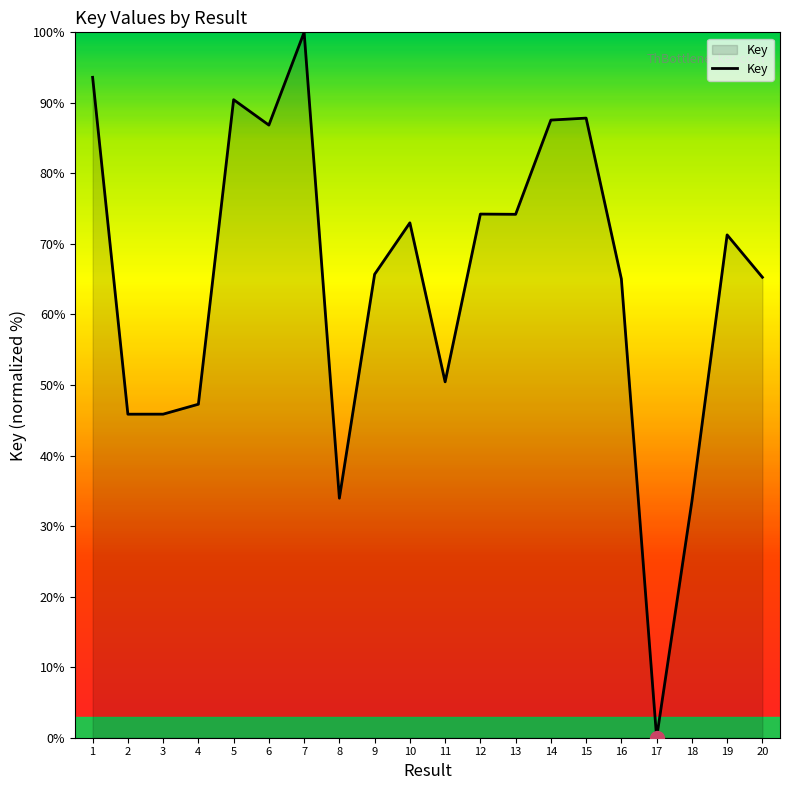

What is the change in value from 7 to 20?

-34.7